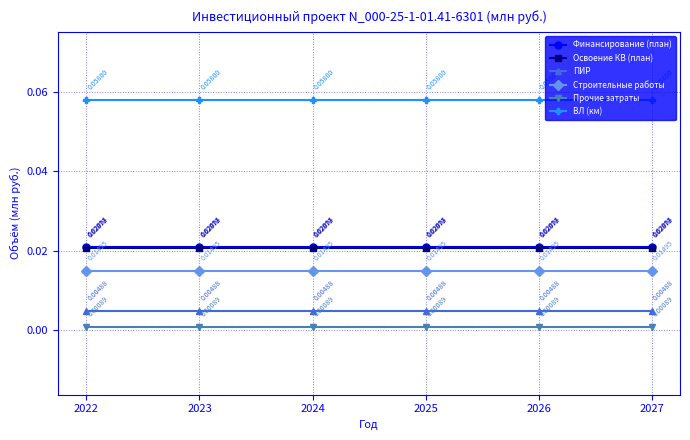

True or false: ВЛ (км) and Финансирование (план) intersect in this chart.

False